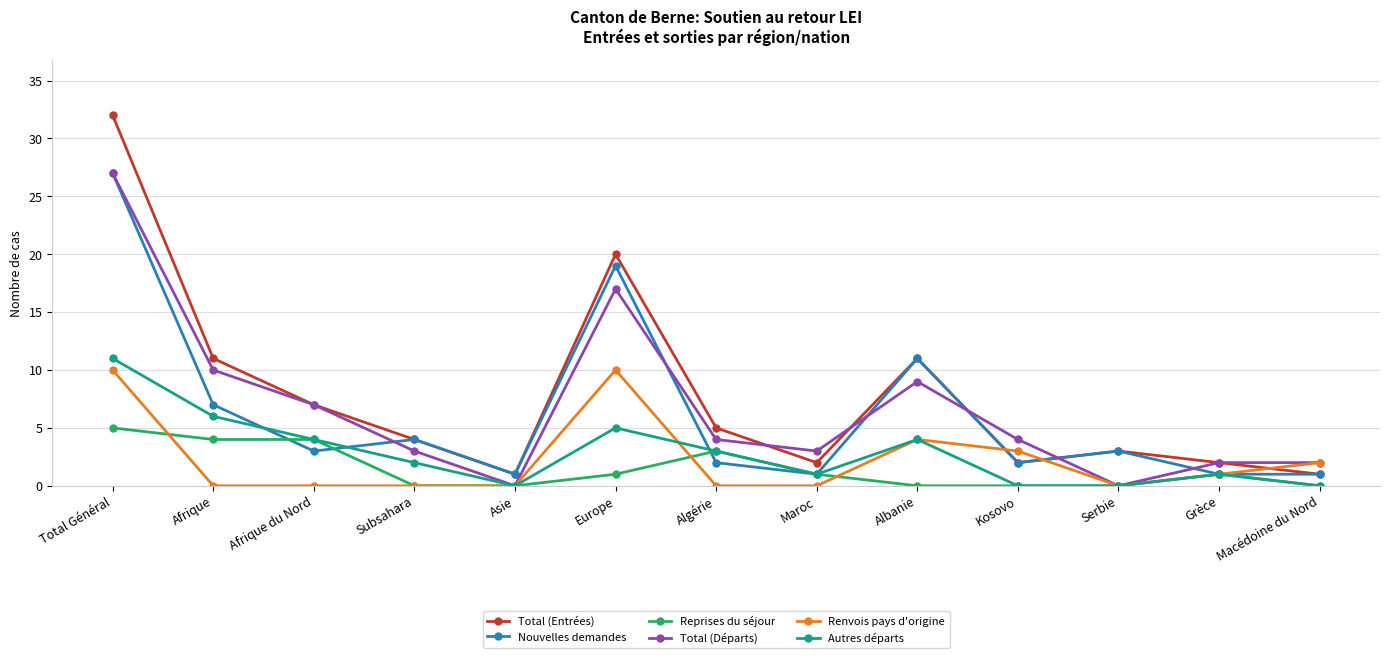

Which category has the highest value in the Total (Départs) series?

Total Général